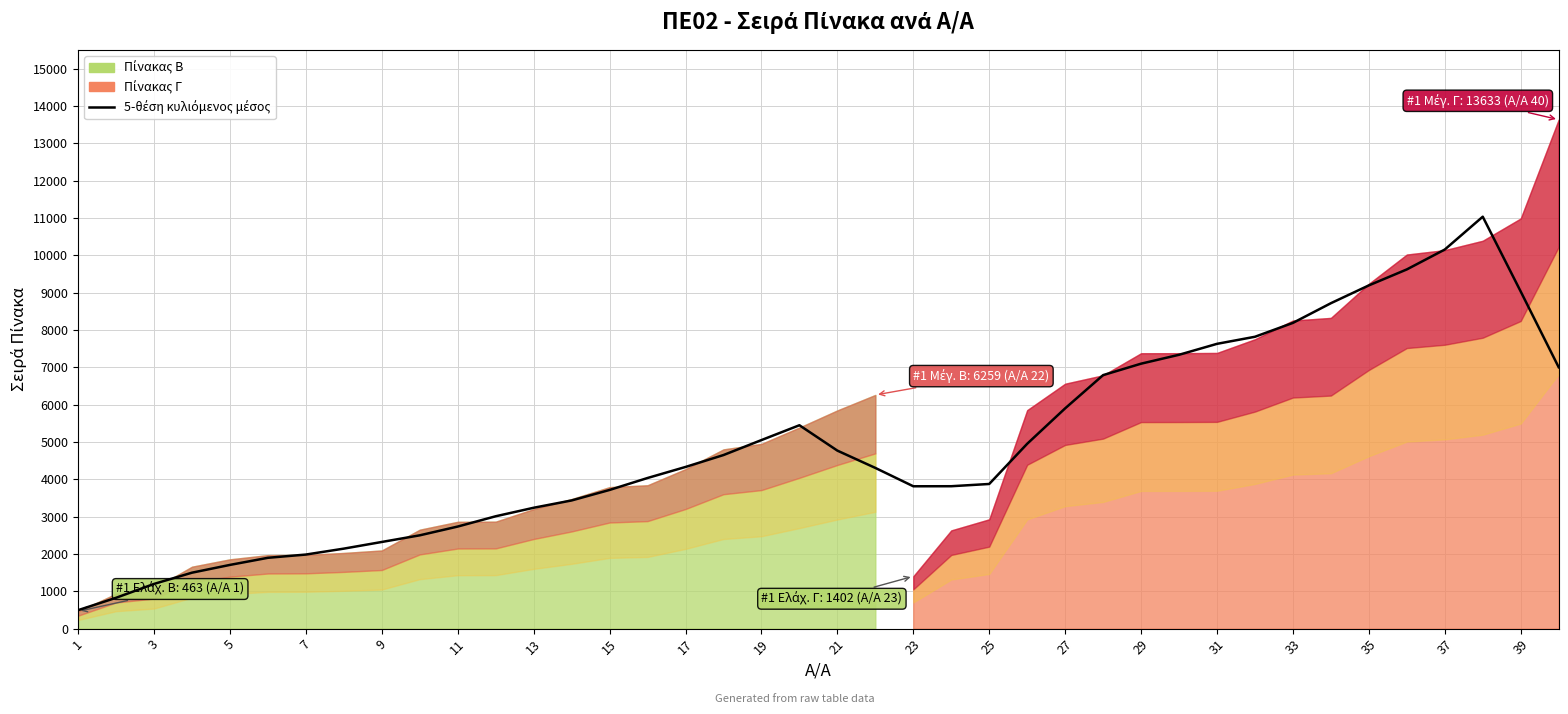

How many points are higher than both their immediate neighbors (excluding endpoints)?

2